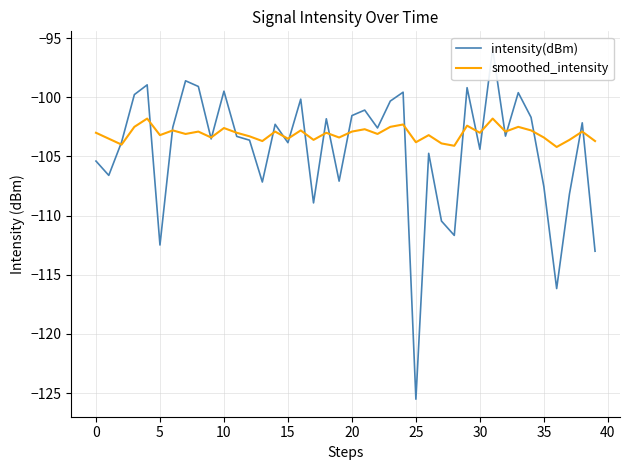

Rank the series by their maximum value, from highest to lowest.

intensity(dBm), smoothed_intensity